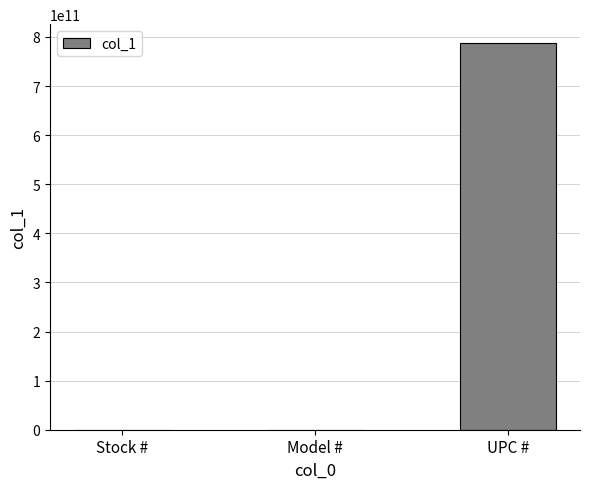

Reading left to right, transcribe all the data shown in this chart.

111908	111908	786625622604